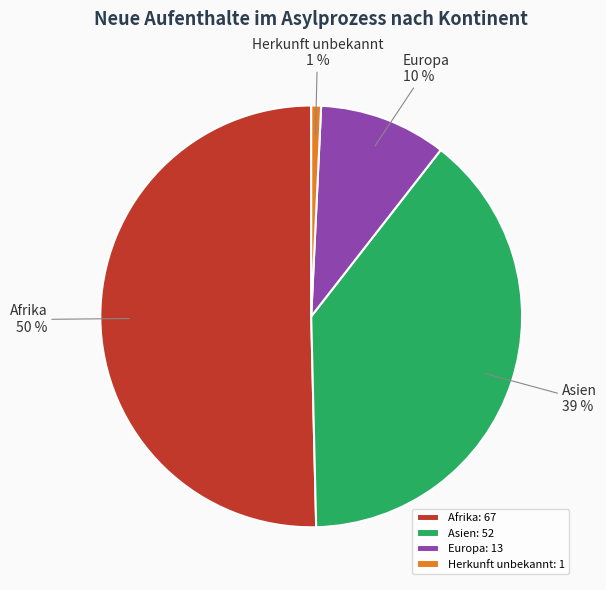

To the nearest percent, what percentage of the pie is Herkunft unbekannt: 1?

1%